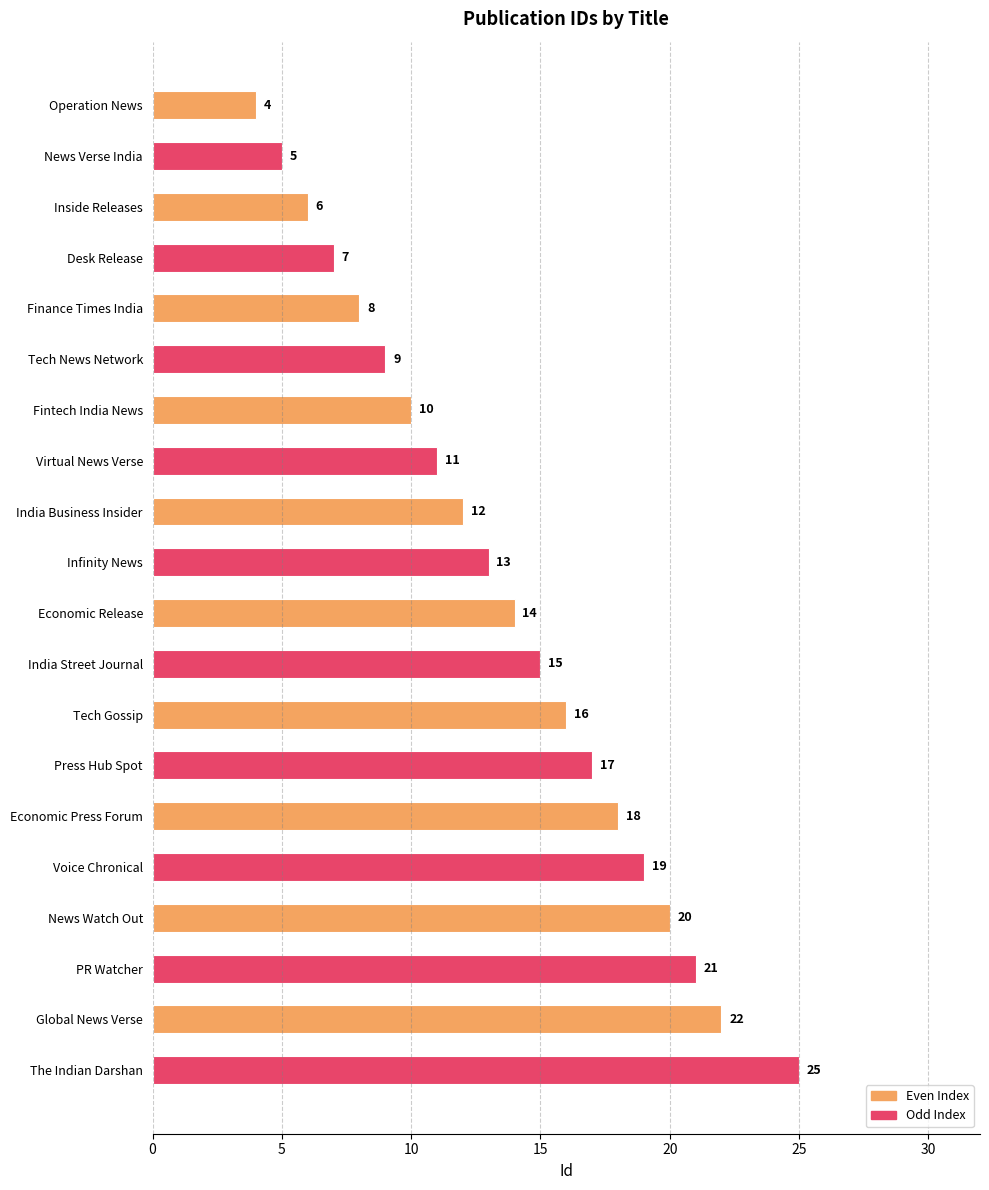

What is the ratio of the value at Tech Gossip to the value at Fintech India News?

1.6